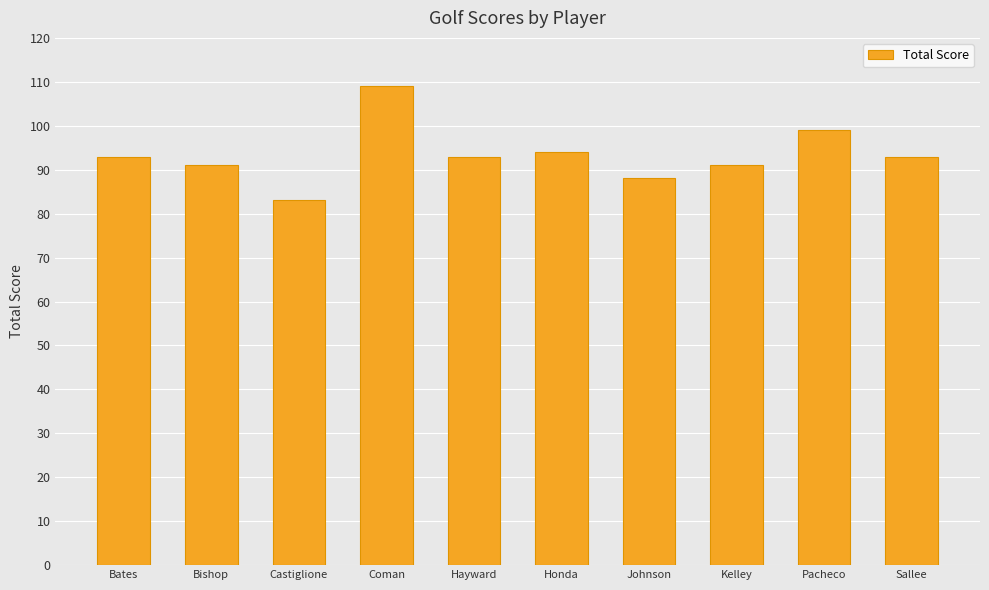

Reading left to right, extract all data points from this chart.

Bates=93	Bishop=91	Castiglione=83	Coman=109	Hayward=93	Honda=94	Johnson=88	Kelley=91	Pacheco=99	Sallee=93